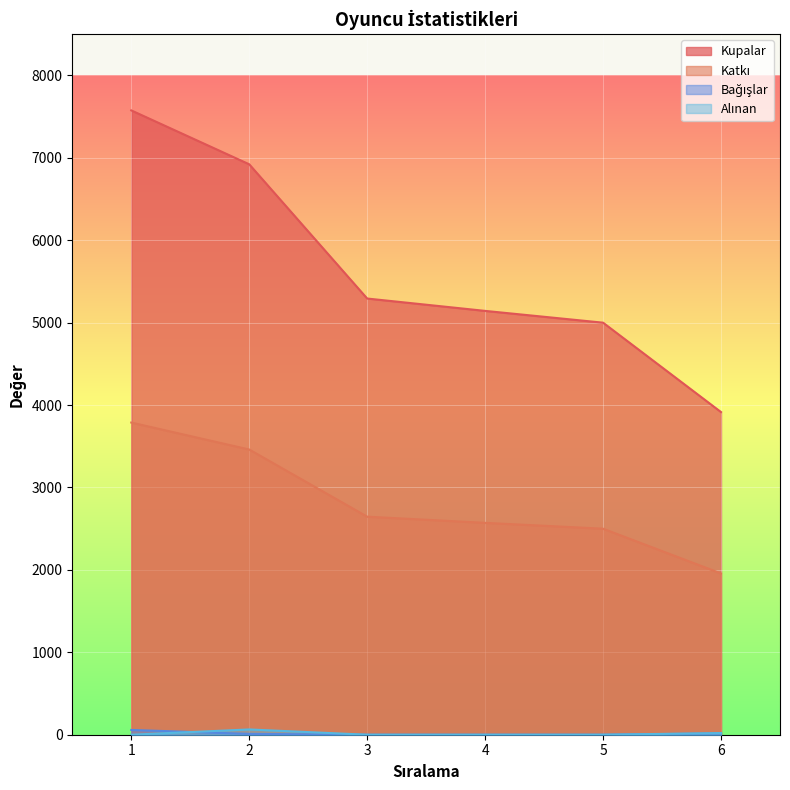

At which category is the sum across all series the highest?

1